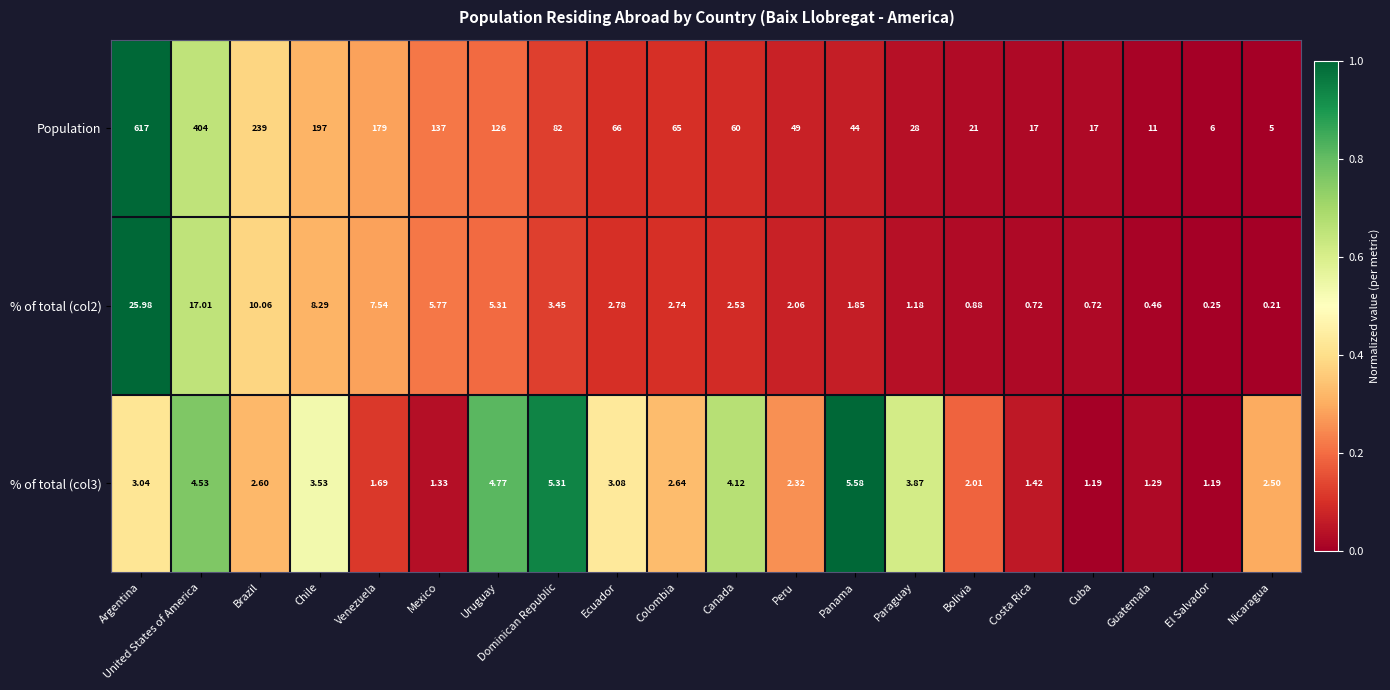

Is the value of Population at Mexico greater than the value of % of total (col2) at Canada?

Yes